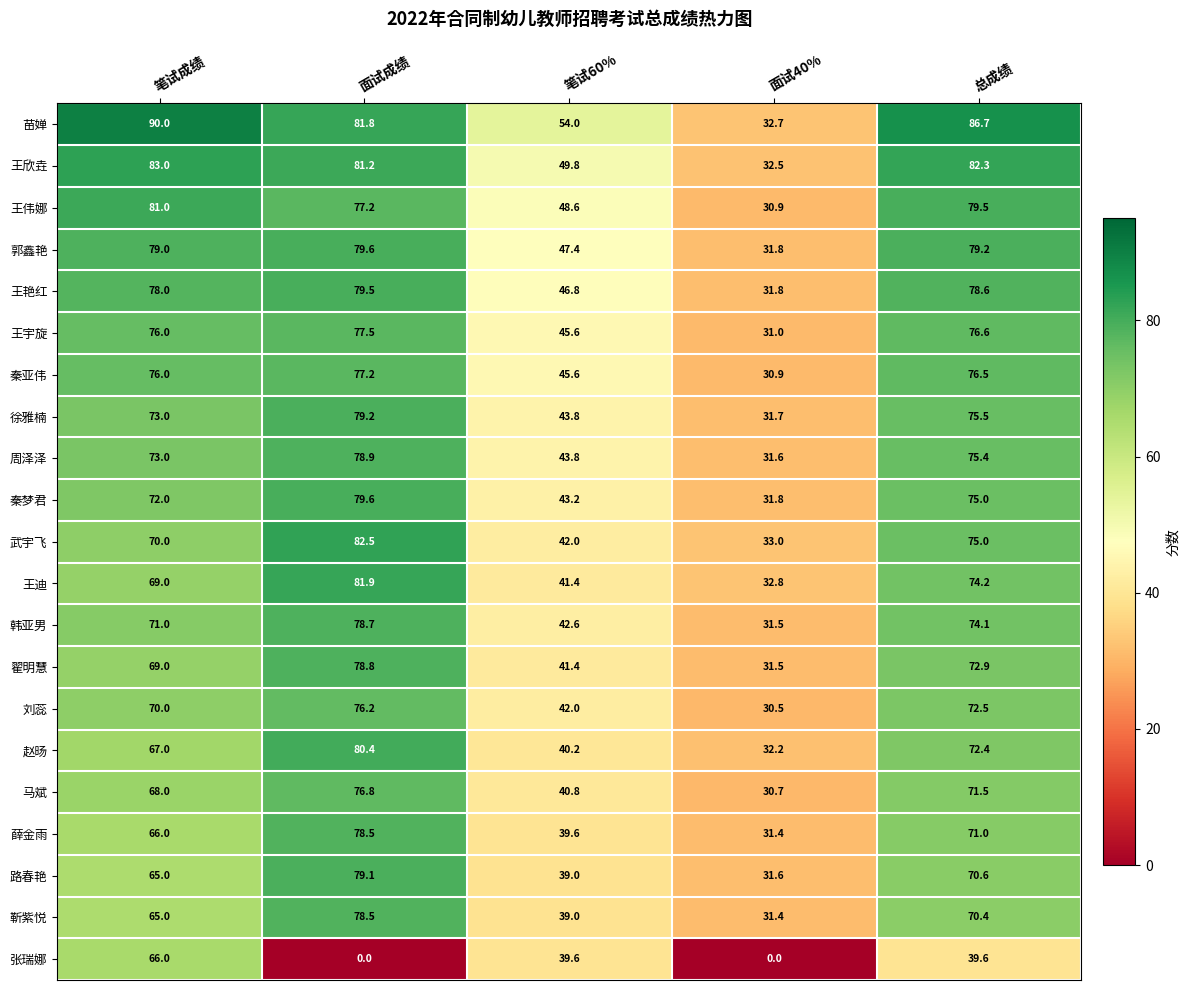

Where is 秦亚伟 nearest to the value 54?

笔试60%